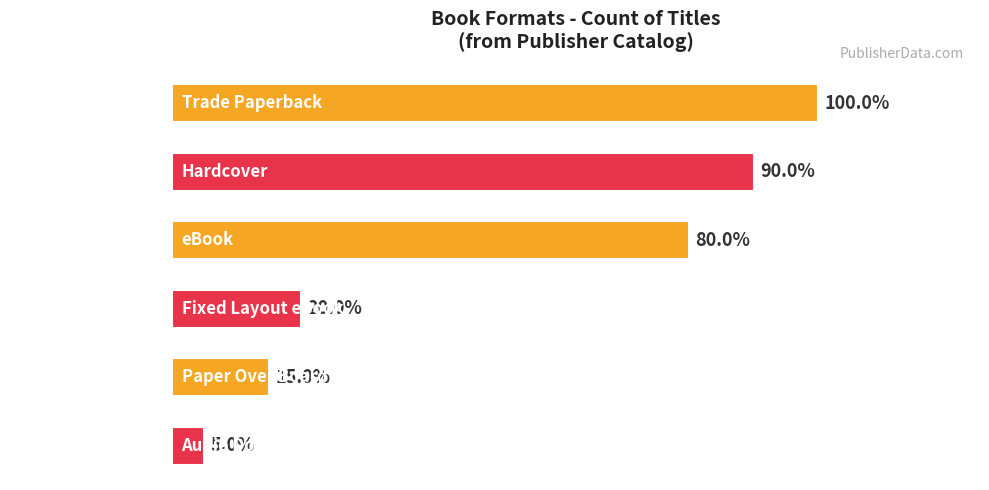

Does the chart contain any negative values?

No